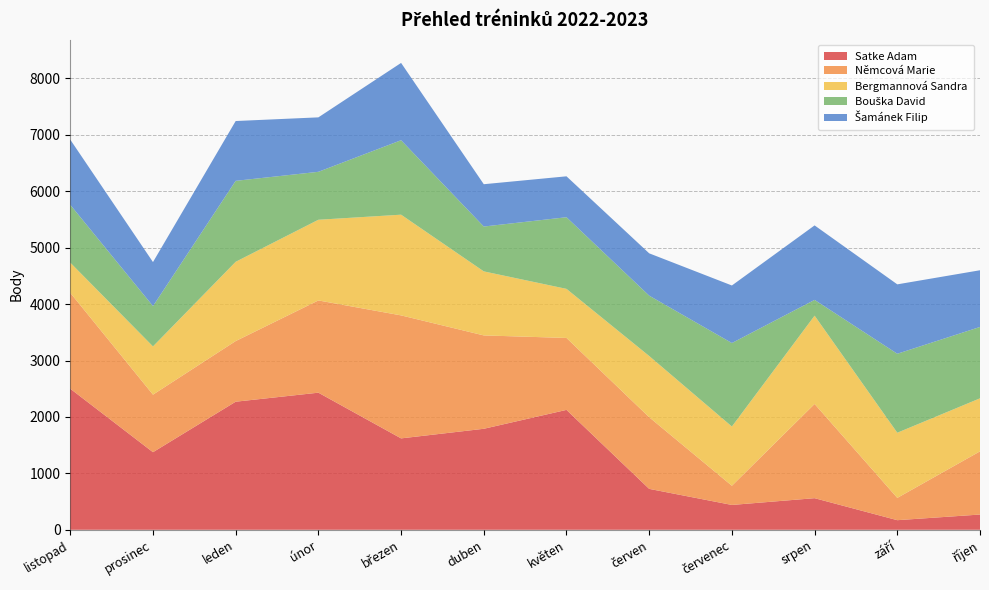

Reading right to left, transcribe all the data shown in this chart.

Satke Adam: říjen=270	září=170	srpen=560	červenec=440	červen=725	květen=2125	duben=1790	březen=1620	únor=2430	leden=2270	prosinec=1375	listopad=2500
Němcová Marie: říjen=1120	září=395	srpen=1670	červenec=340	červen=1270	květen=1275	duben=1655	březen=2180	únor=1635	leden=1075	prosinec=1020	listopad=1700
Bergmannová Sandra: říjen=940	září=1155	srpen=1565	červenec=1050	červen=1085	květen=870	duben=1135	březen=1785	únor=1430	leden=1405	prosinec=855	listopad=535
Bouška David: říjen=1265	září=1400	srpen=280	červenec=1480	červen=1070	květen=1270	duben=795	březen=1320	únor=850	leden=1435	prosinec=715	listopad=1025
Šamánek Filip: říjen=1005	září=1230	srpen=1320	červenec=1020	červen=750	květen=725	duben=750	březen=1370	únor=965	leden=1060	prosinec=780	listopad=1155